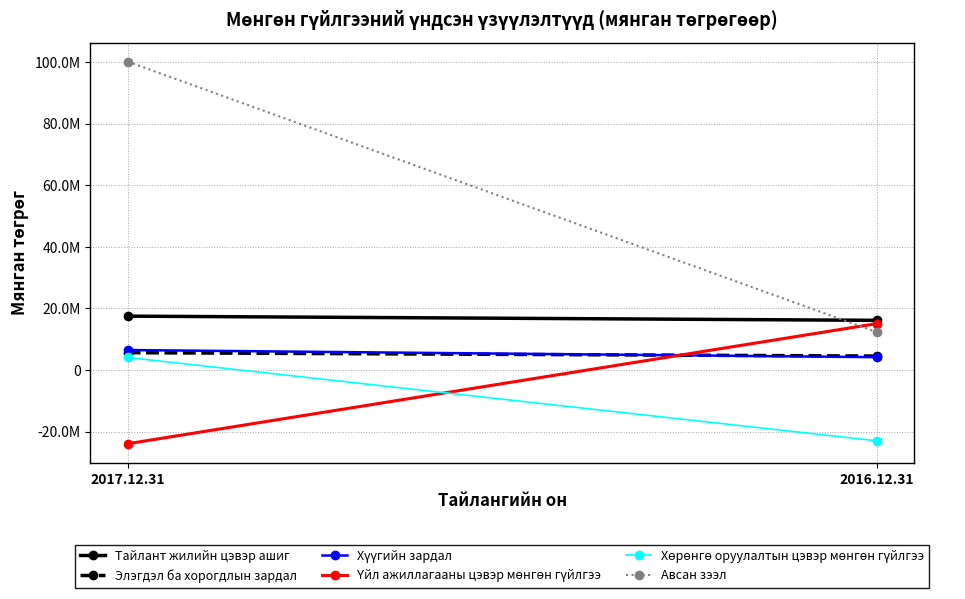

Is it true that Хөрөнгө оруулалтын цэвэр мөнгөн гүйлгээ equals 4076658 at 2017.12.31?

True